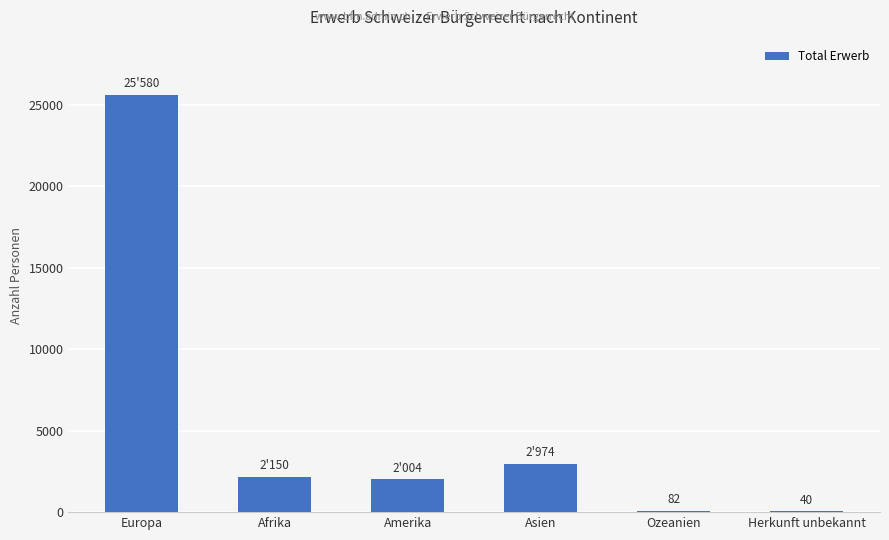

True or false: the data shows 25580 at Europa.

True